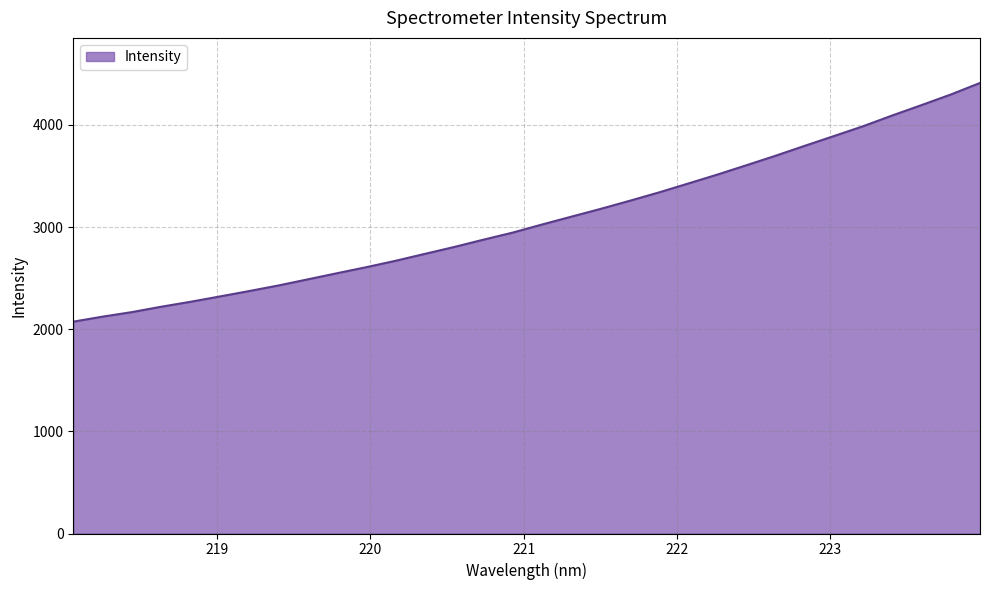

What is the minimum value shown in the chart?

2073.8